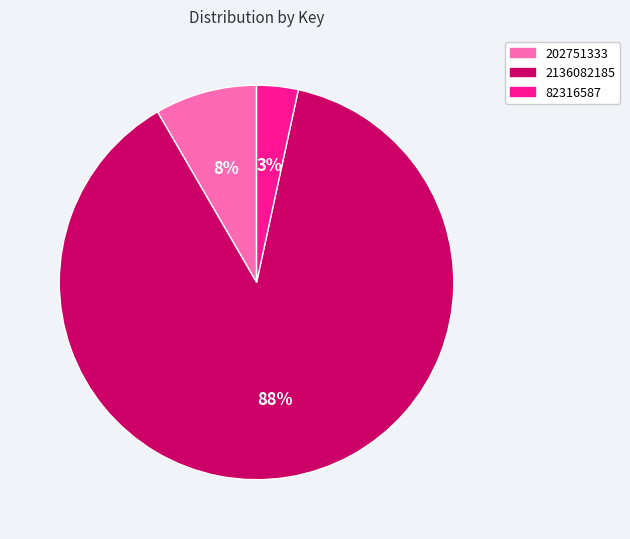

How many segments does this pie chart have?

3